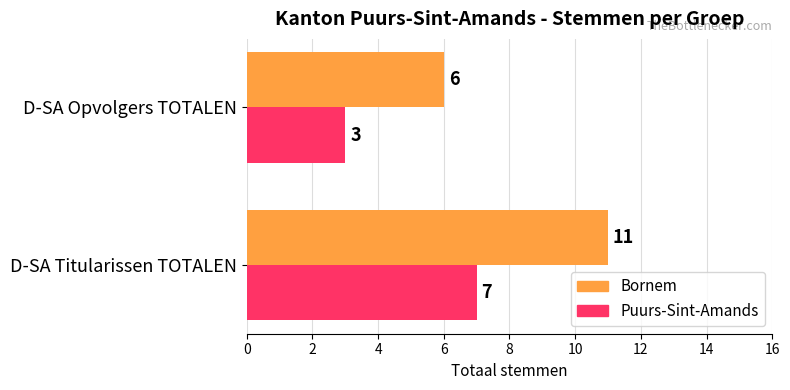

At which label does Bornem reach its minimum?

D-SA Opvolgers TOTALEN